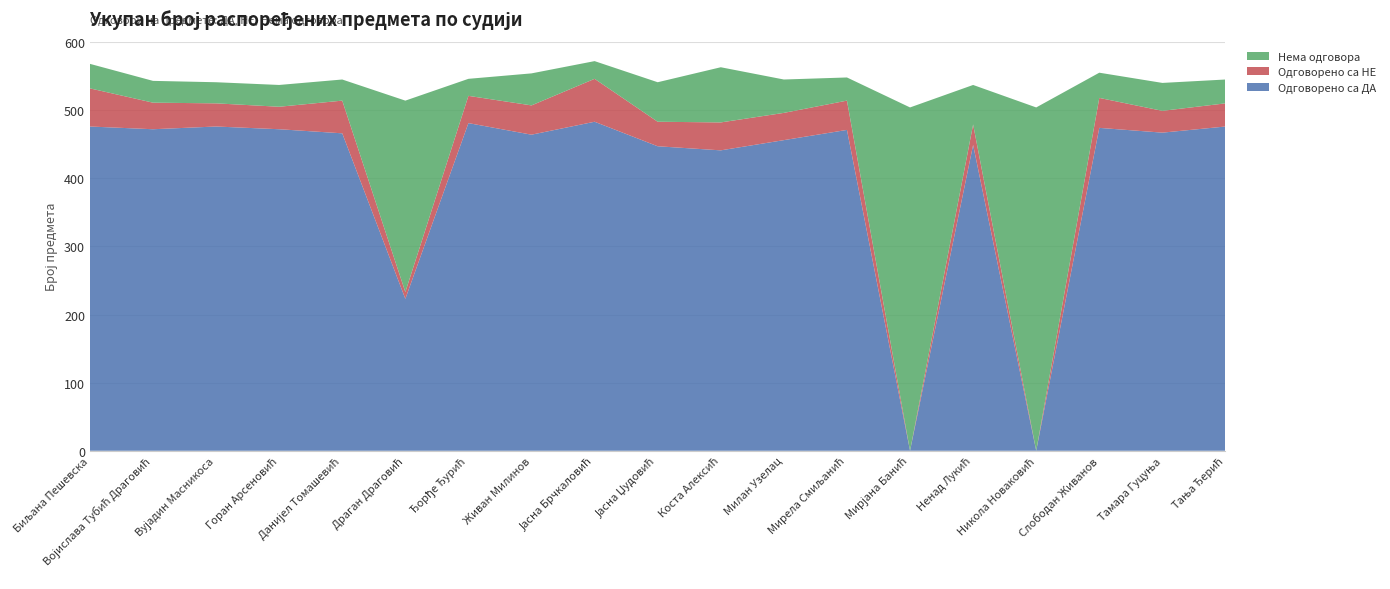

Reading left to right, list all the values displayed in this chart.

Одговорено са ДА: Биљана Пешевска=476	Војислава Тубић Драговић=472	Вујадин Масникоса=476	Горан Арсеновић=472	Данијел Томашевић=466	Драган Драговић=223	Ђорђе Ђурић=481	Живан Милинов=464	Јасна Брчкаловић=483	Јасна Џудовић=447	Коста Алексић=441	Милан Узелац=456	Мирела Смиљанић=471	Мирјана Банић=0	Ненад Лукић=449	Никола Новаковић=0	Слободан Живанов=474	Тамара Гуцуња=467	Тања Ђерић=476
Одговорено са НЕ: Биљана Пешевска=56	Војислава Тубић Драговић=39	Вујадин Масникоса=34	Горан Арсеновић=33	Данијел Томашевић=48	Драган Драговић=10	Ђорђе Ђурић=40	Живан Милинов=43	Јасна Брчкаловић=63	Јасна Џудовић=36	Коста Алексић=41	Милан Узелац=40	Мирела Смиљанић=43	Мирјана Банић=0	Ненад Лукић=30	Никола Новаковић=0	Слободан Живанов=44	Тамара Гуцуња=32	Тања Ђерић=34
Нема одговора: Биљана Пешевска=36	Војислава Тубић Драговић=32	Вујадин Масникоса=31	Горан Арсеновић=32	Данијел Томашевић=31	Драган Драговић=281	Ђорђе Ђурић=25	Живан Милинов=47	Јасна Брчкаловић=26	Јасна Џудовић=58	Коста Алексић=81	Милан Узелац=49	Мирела Смиљанић=34	Мирјана Банић=504	Ненад Лукић=58	Никола Новаковић=504	Слободан Живанов=37	Тамара Гуцуња=41	Тања Ђерић=35